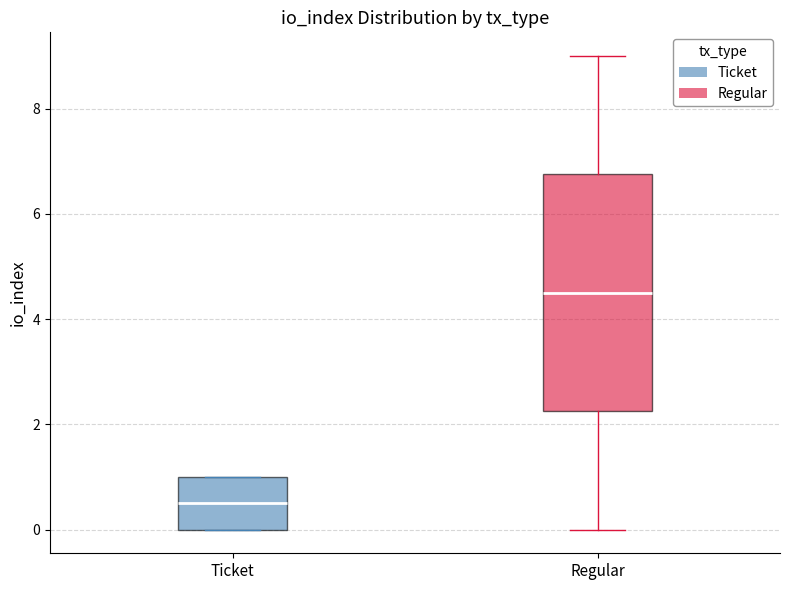

Reading left to right, read every box against the y-axis: the position of its median line, the range the box covers, and the ends of its whiskers. The values are not printed on the chart, so give them approximately, as read against the axis.

Ticket: median 0.6, box 0.0 to 1.0, whiskers 0.0 to 1.0
Regular: median 4.6, box 2.2 to 6.8, whiskers 0.0 to 9.0